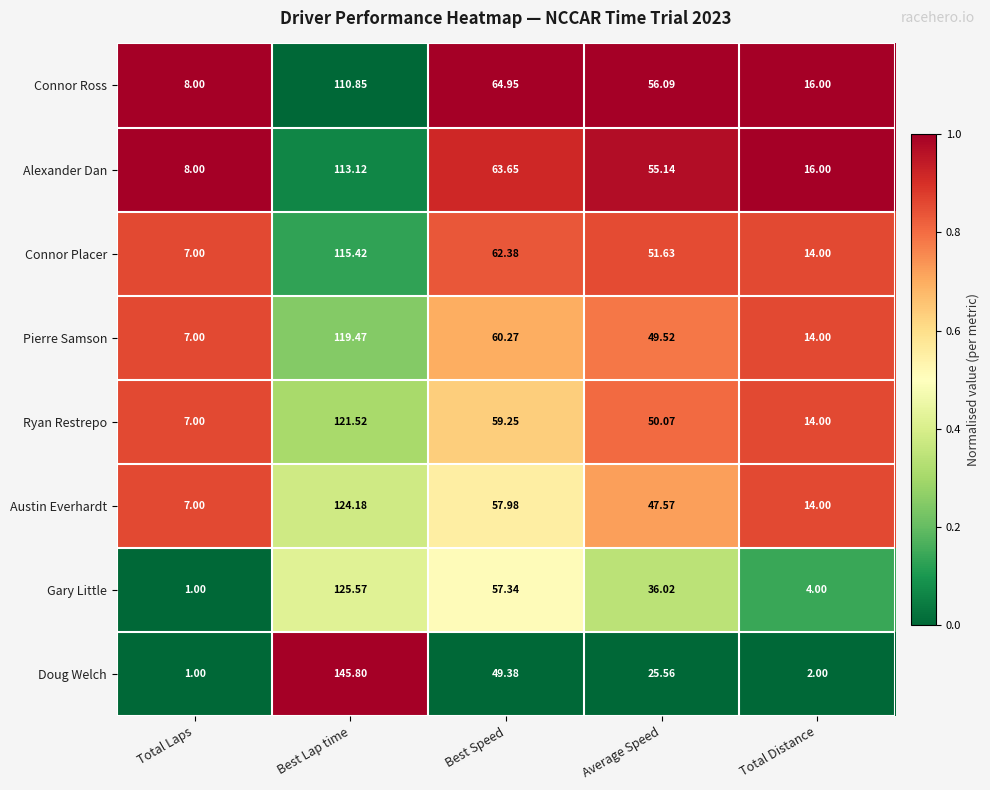

Where does the Connor Placer series first go above 51?

Best Lap time